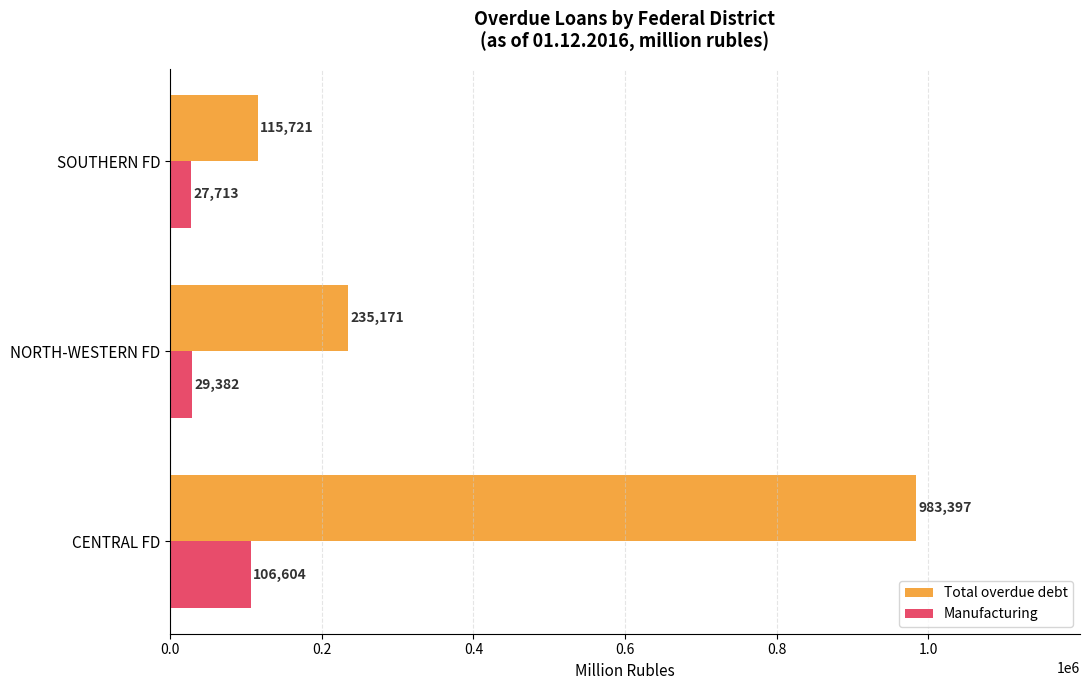

What is the average value of the Total overdue debt series?

444763